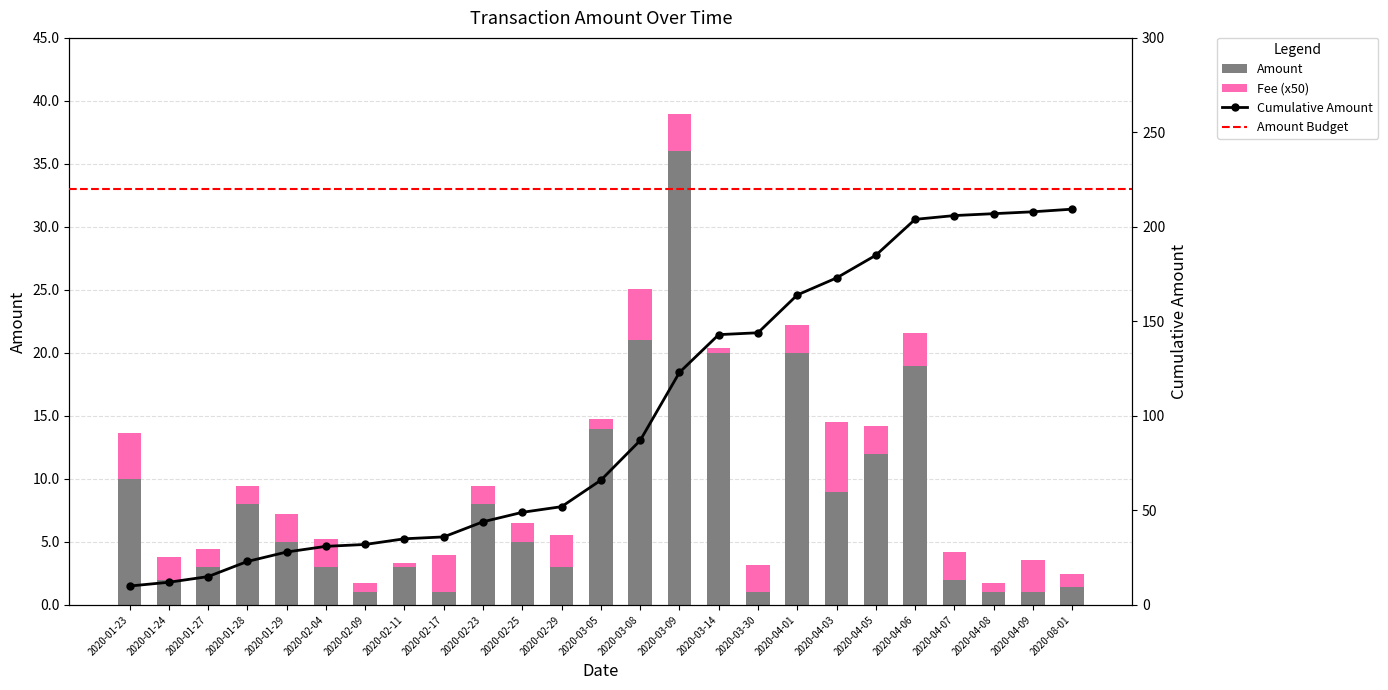

Which series has the largest total across all categories?

Amount